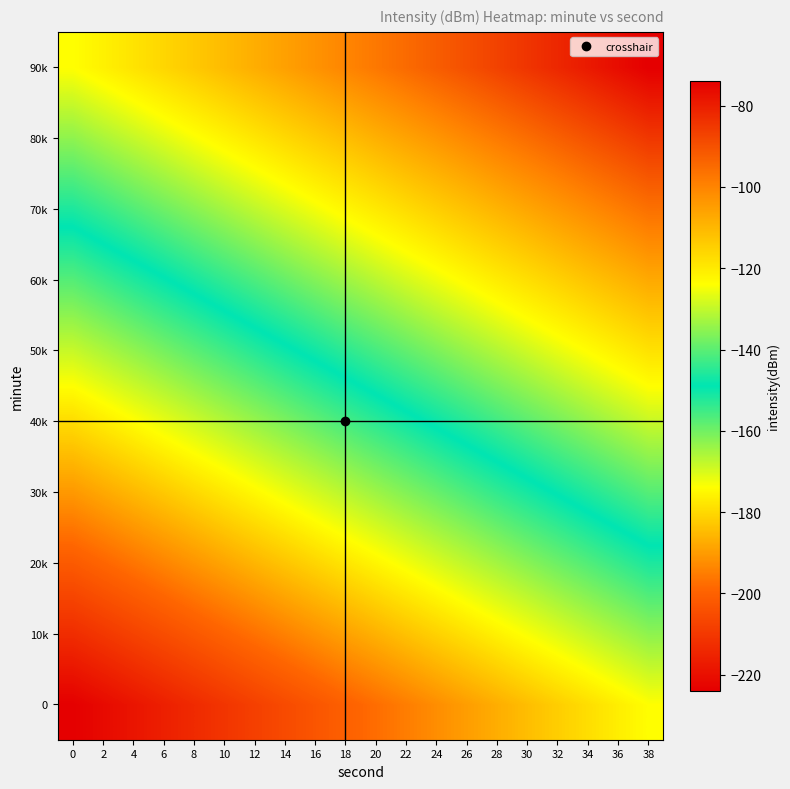

How many data points does each series have?

20